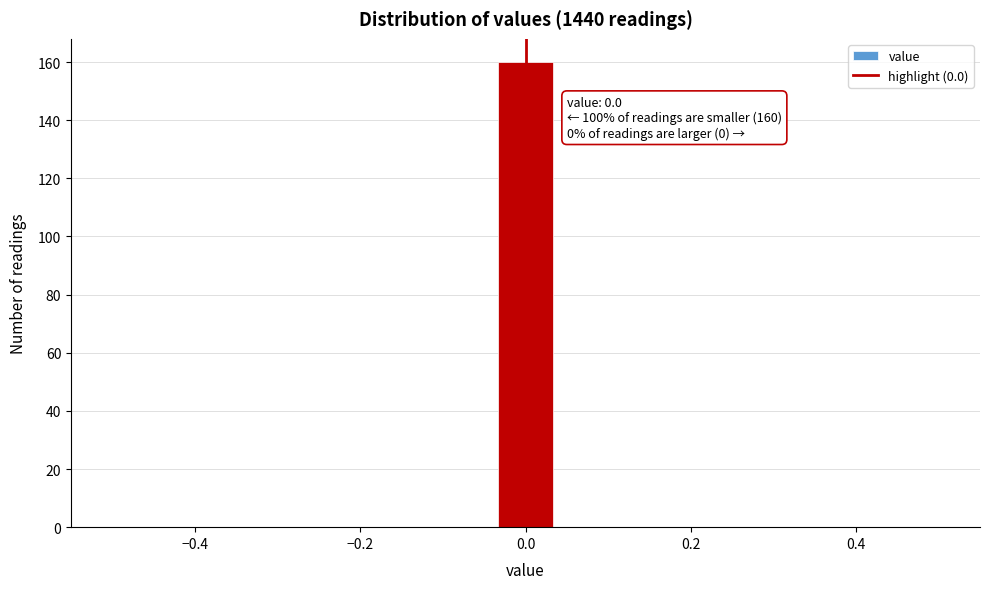

Read against the x-axis, roughly where is the centre of the tallest bar?

0.00